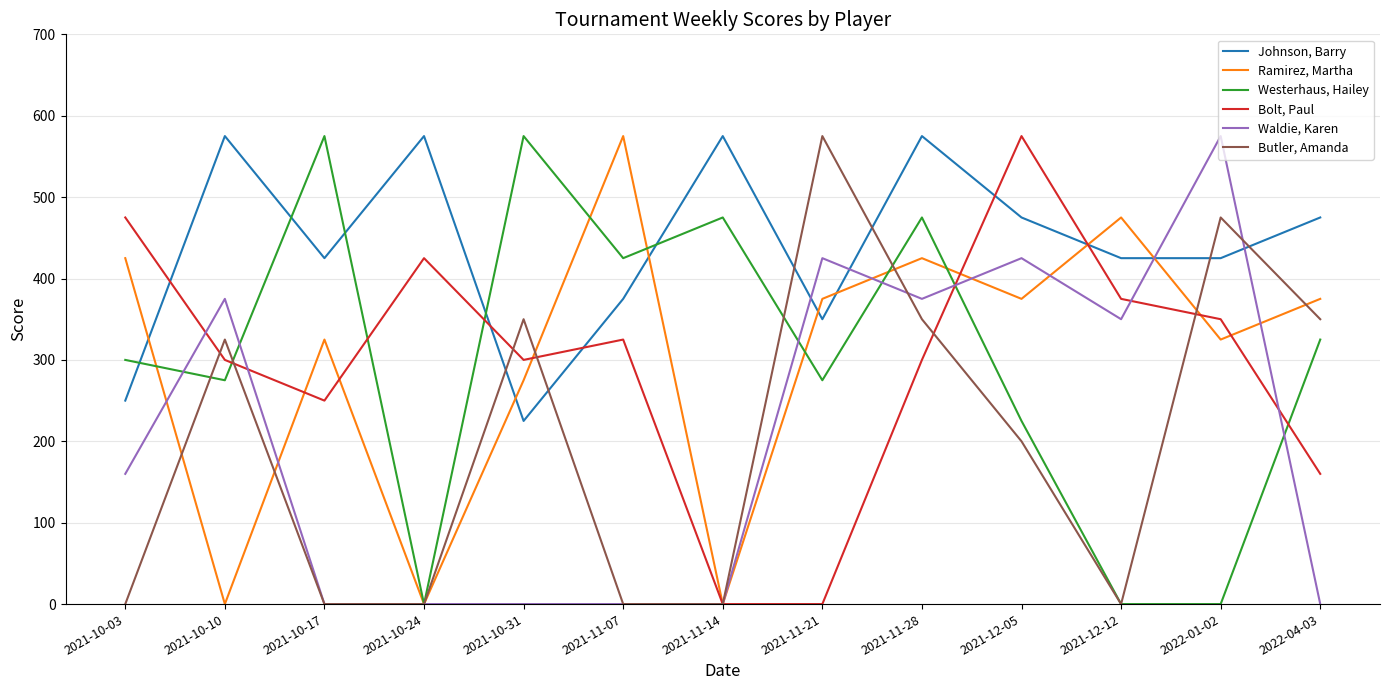

After their last crossing, which series has the higher values: Johnson, Barry or Westerhaus, Hailey?

Johnson, Barry